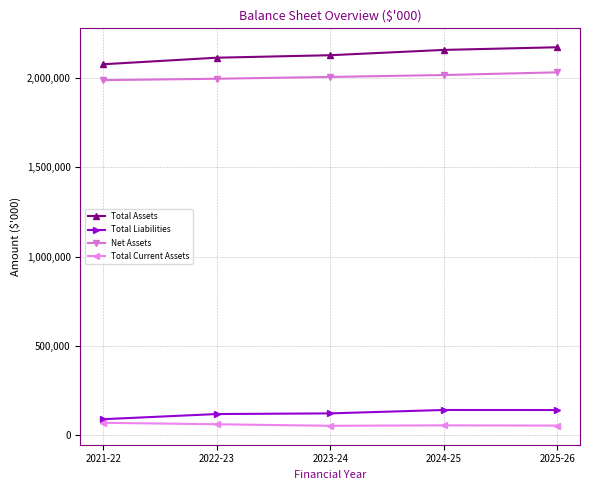

How many values in the Total Liabilities series are below 121655?

2